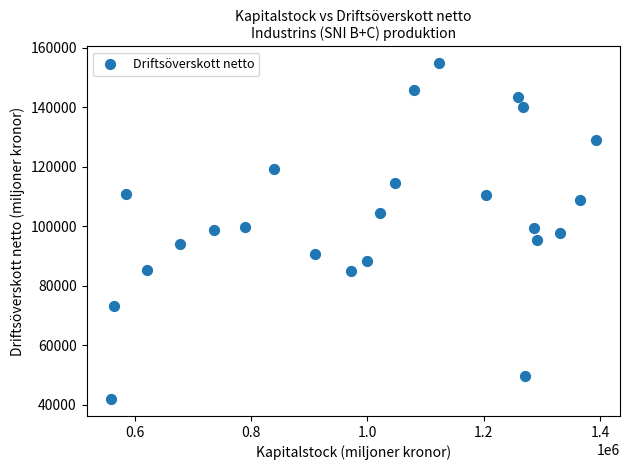

What is the range of X values (max minus min)?

834018.5